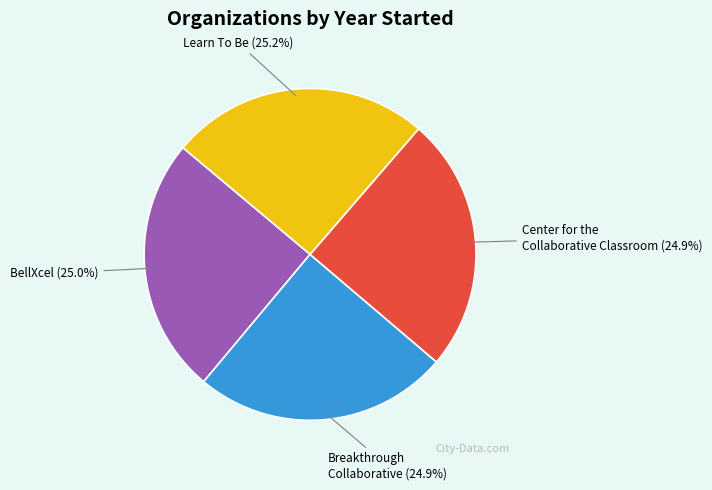

What is the ratio of the value at Center for the Collaborative Classroom to the value at Breakthrough Collaborative?

1.0